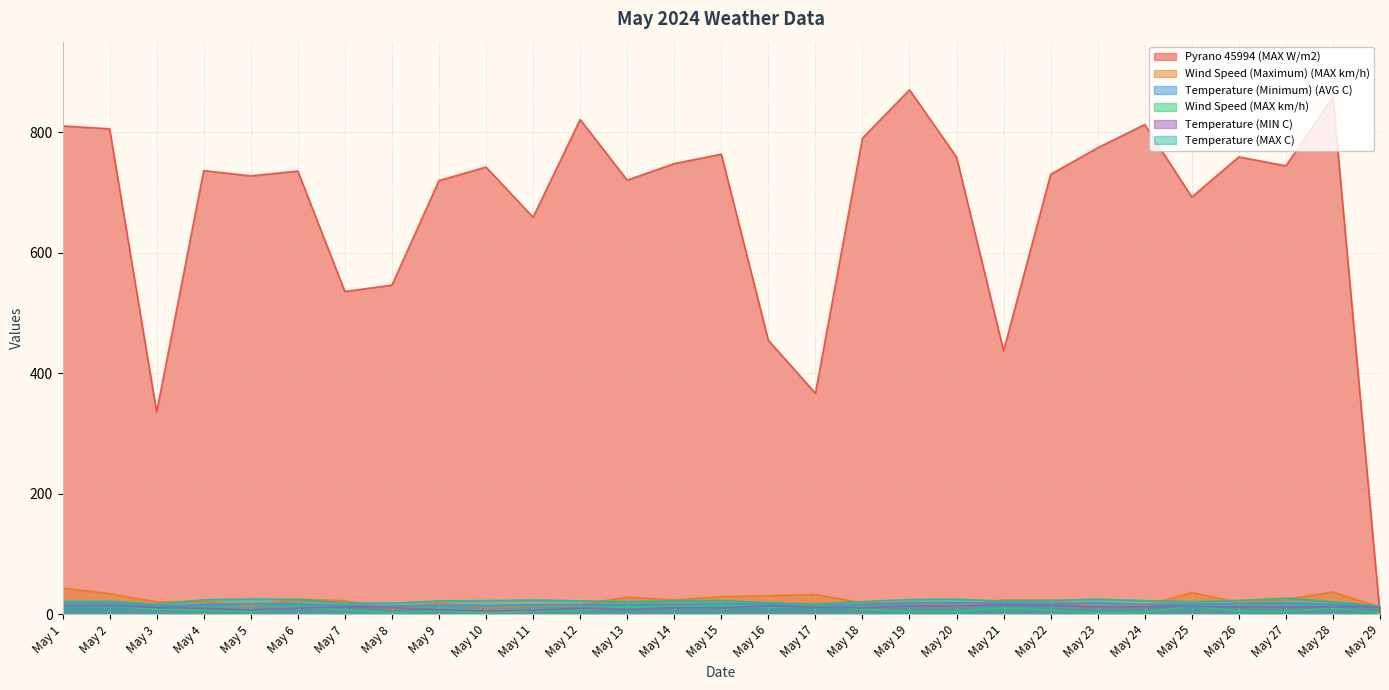

What is the value of the Temperature (MAX C) point at the 8th from the left?

18.5